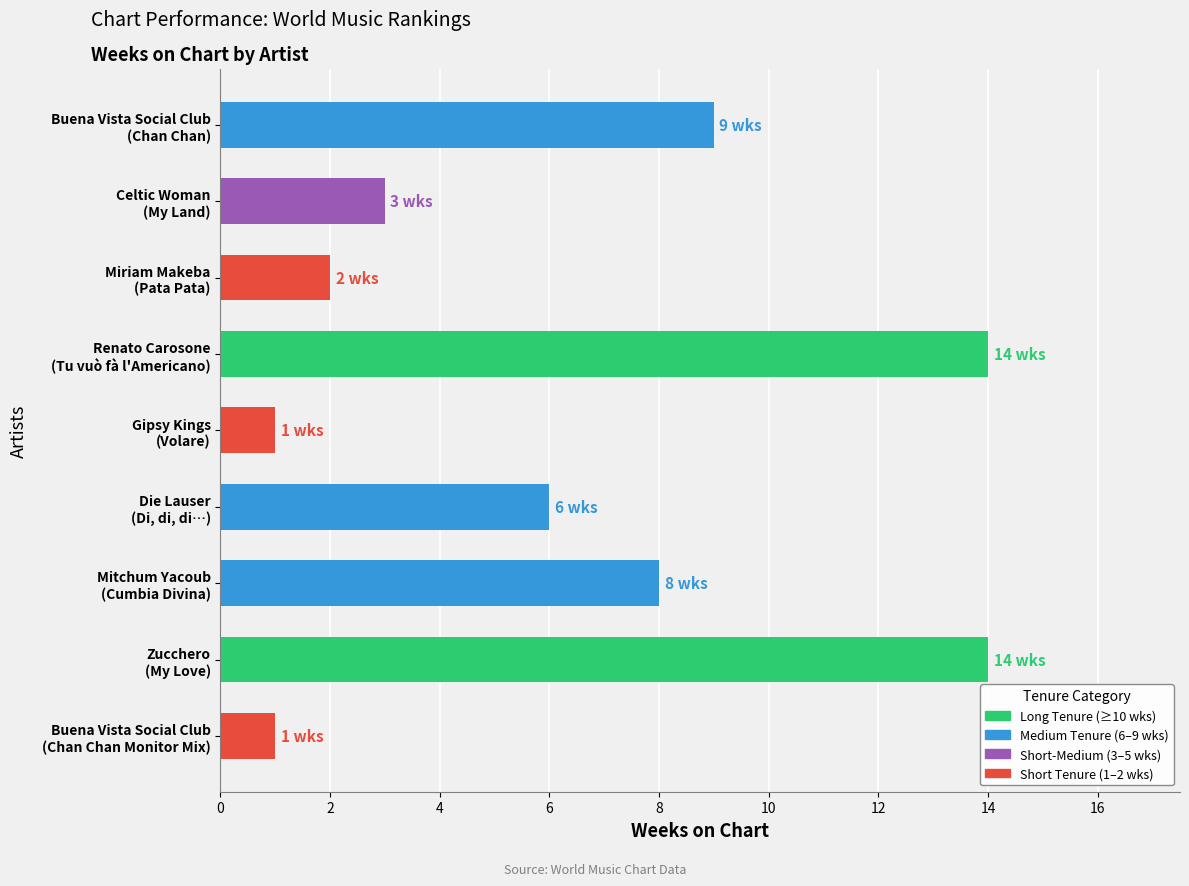

Reading top to bottom, transcribe all the data shown in this chart.

9	3	2	14	1	6	8	14	1